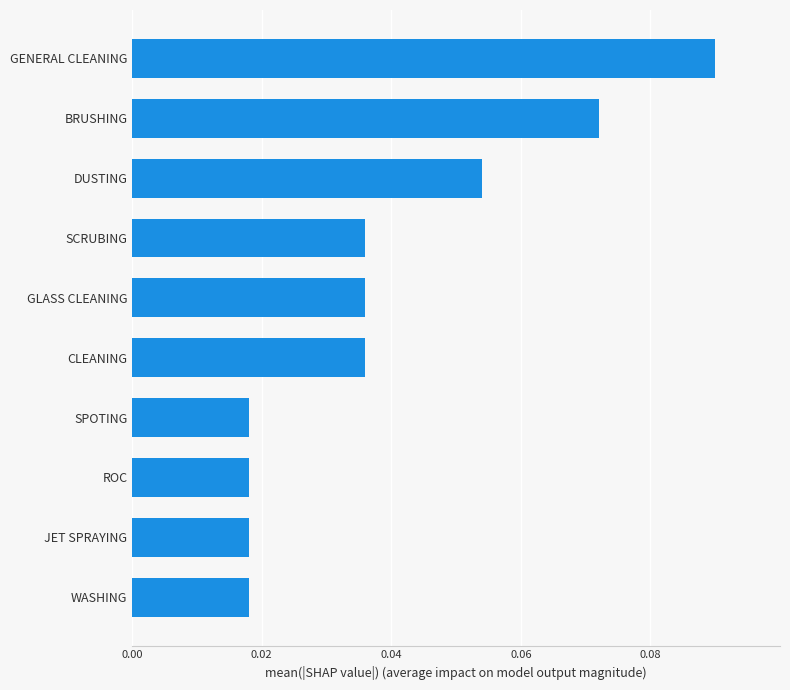

Which category has the highest value across all series?

GENERAL CLEANING